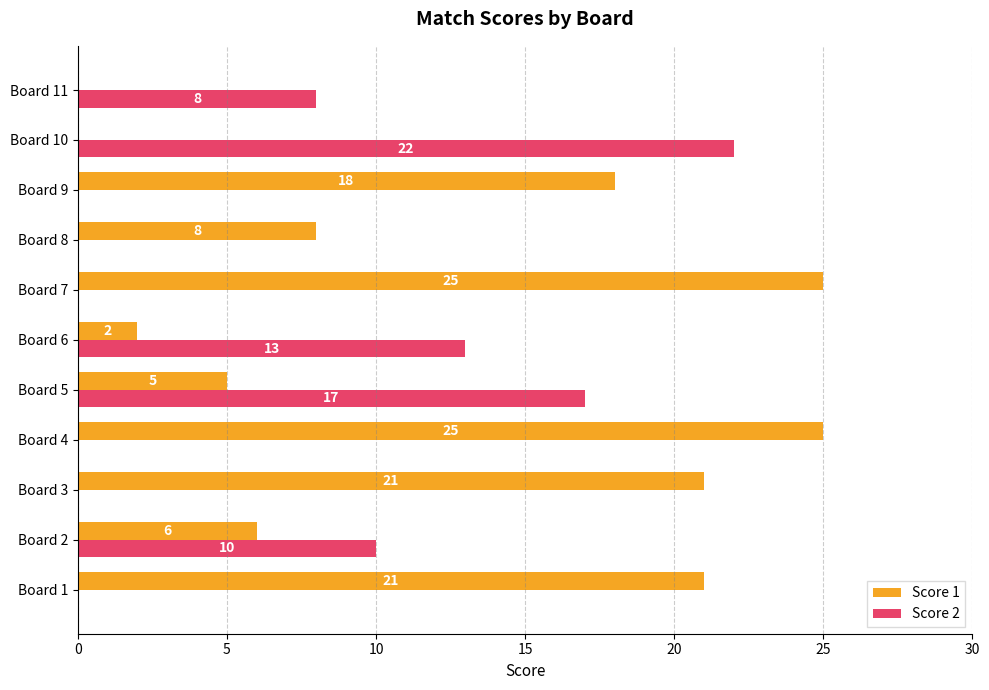

The value of Score 2 at Board 4 is -13. True or false?

False